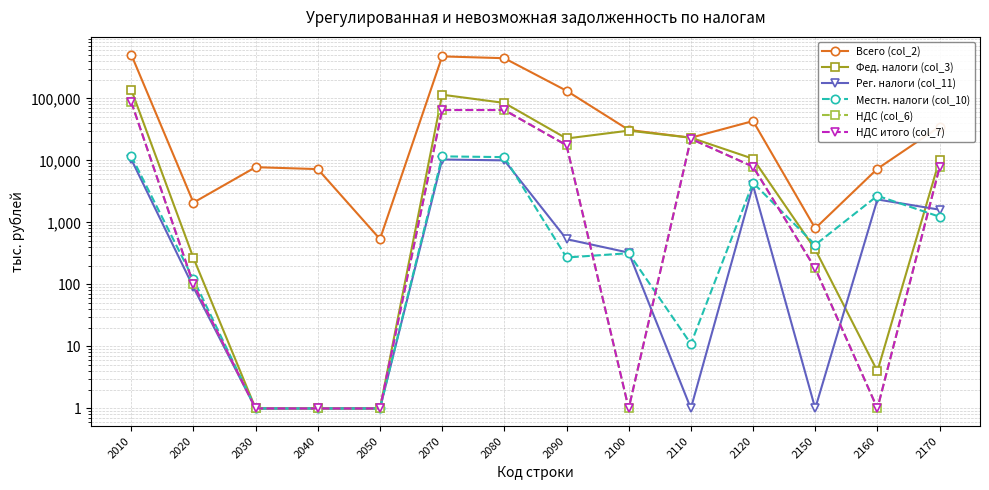

Where is НДС (col_6) nearest to the value 43724?

2070